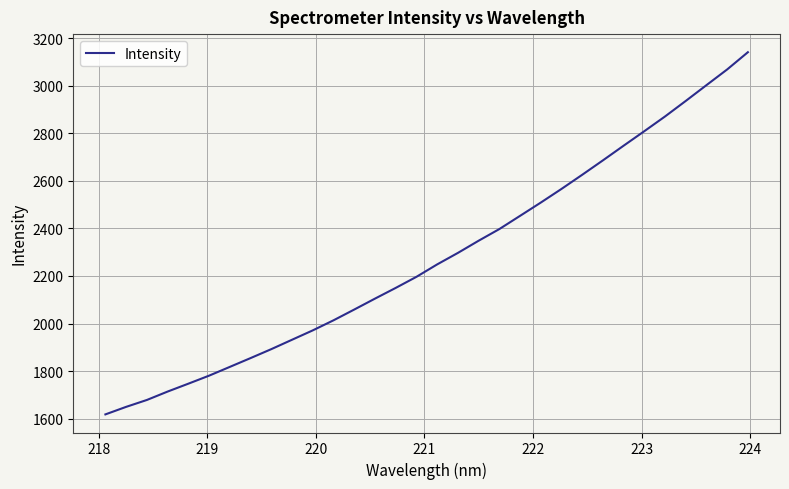

Reading left to right, list all the values displayed in this chart.

1617.9	1649.6	1678.6	1714.0	1747.1	1780.9	1817.8	1854.8	1892.4	1932.0	1971.4	2013.7	2059.0	2104.9	2150.0	2196.6	2248.9	2297.2	2348.4	2397.4	2453.0	2508.8	2566.3	2625.8	2686.4	2748.1	2809.2	2871.1	2936.3	3002.7	3068.7	3141.1